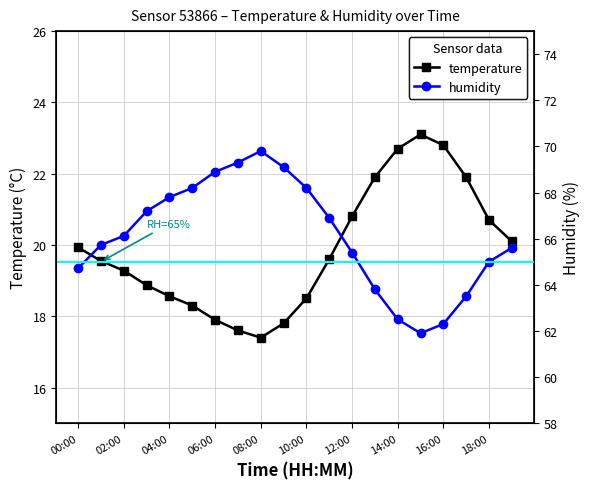

True or false: humidity has more than 1 interior local peaks.

False